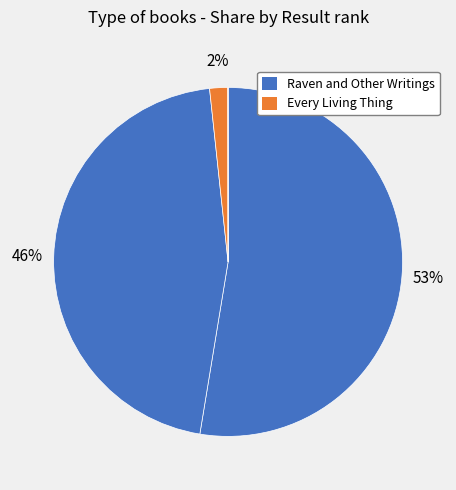

Is there any slice that represents more than half of the pie?

Yes